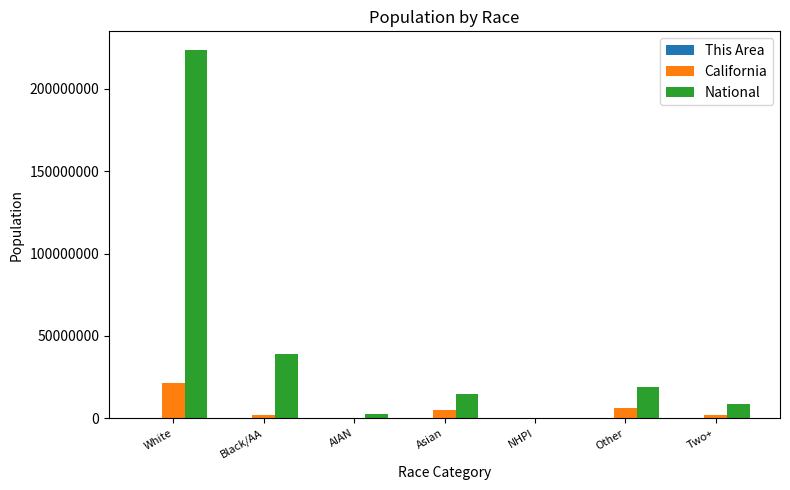

The value of California at Other is 6317372. True or false?

True